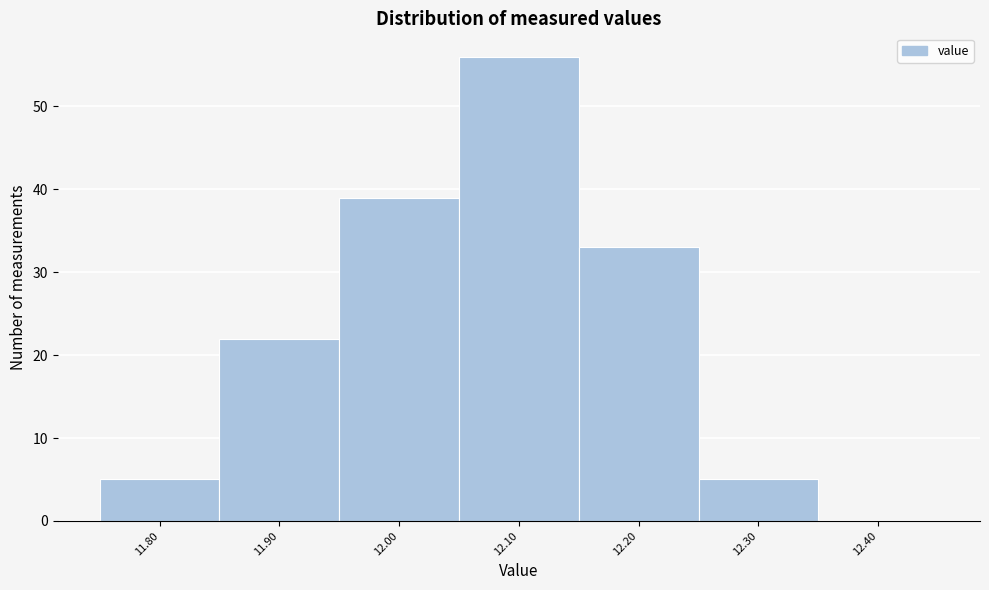

Which range on the x-axis has the tallest bar?

12.05 to 12.15